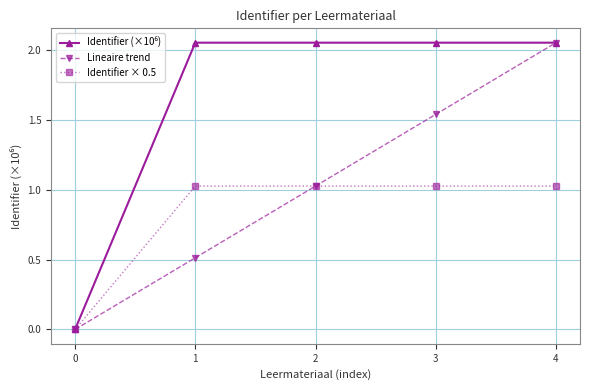

Does the chart display data point markers on the line(s)?

Yes